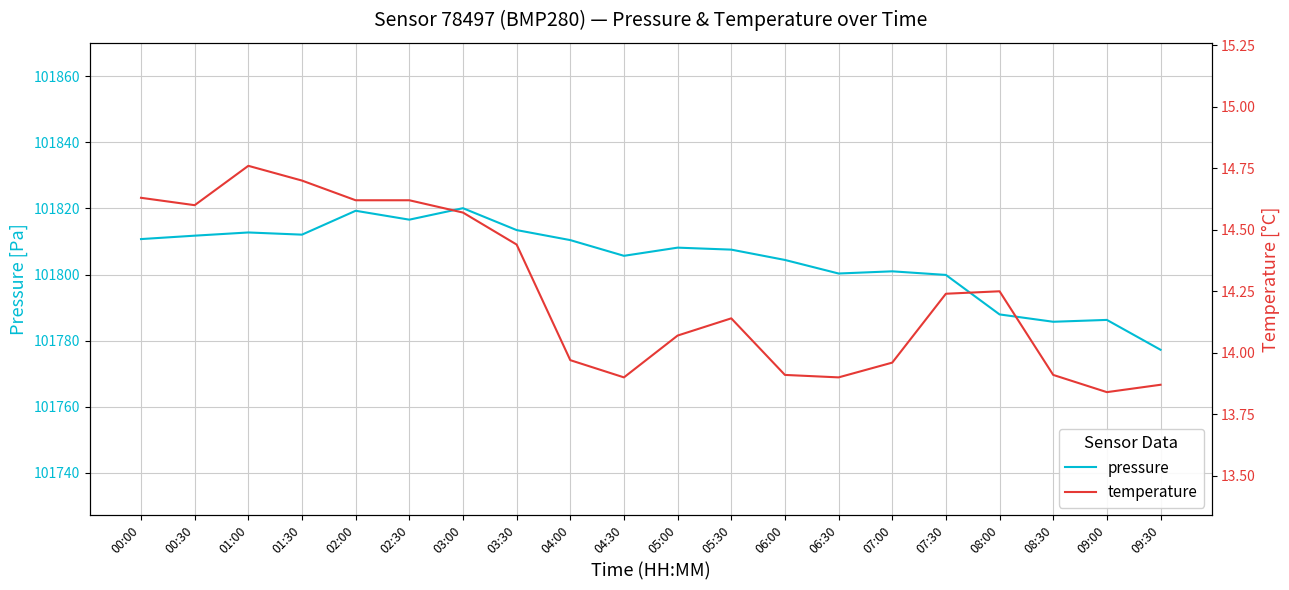

What is the sum of all temperature values?

284.9